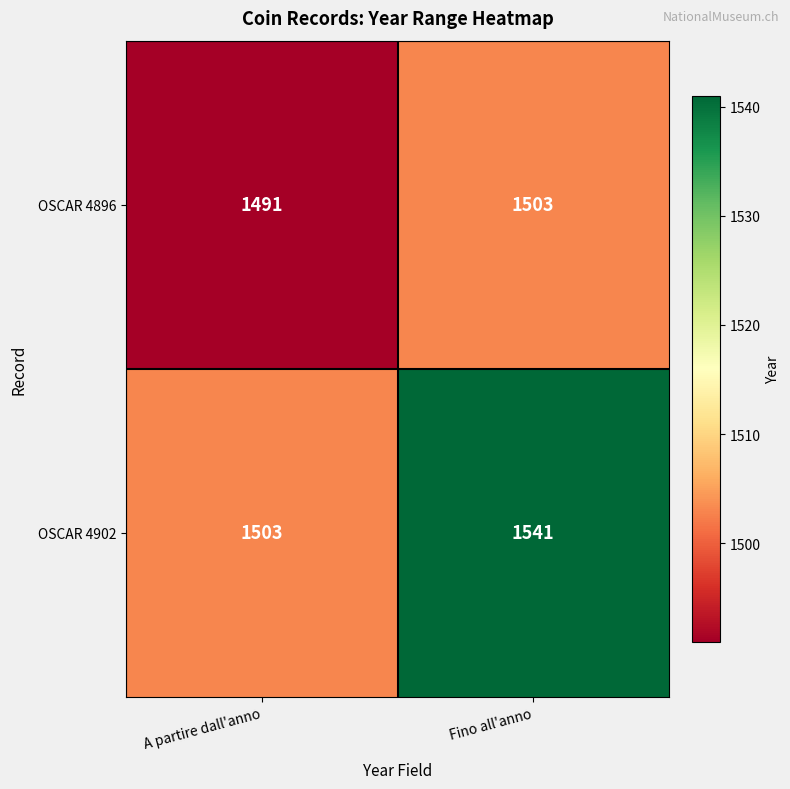

Which series has the widest spread of values?

OSCAR 4902